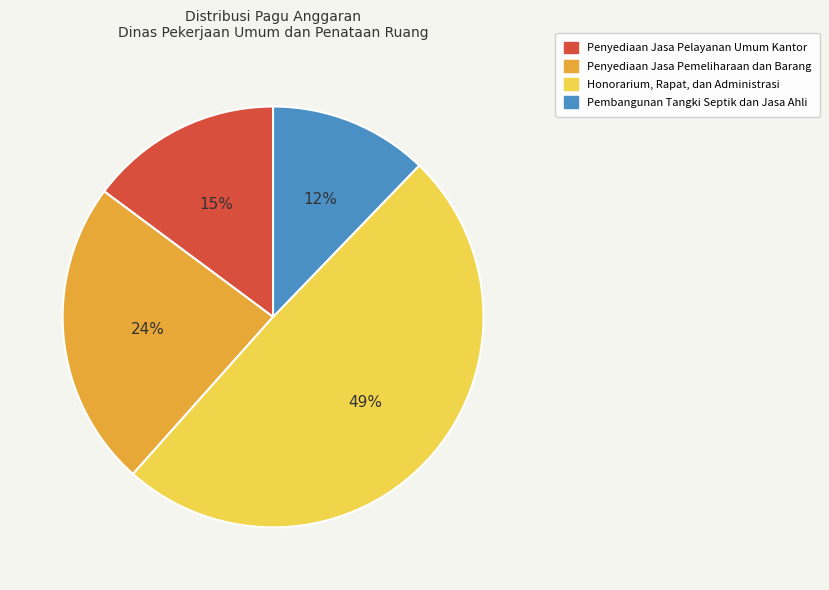

Is there any slice that represents more than half of the pie?

No